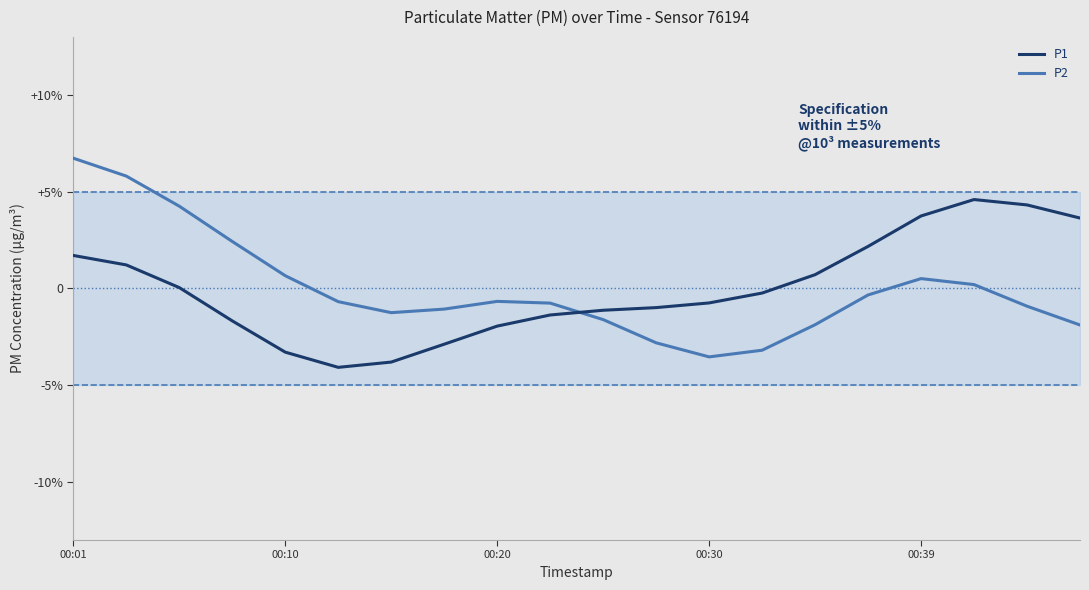

What is the greatest value displayed?

6.7